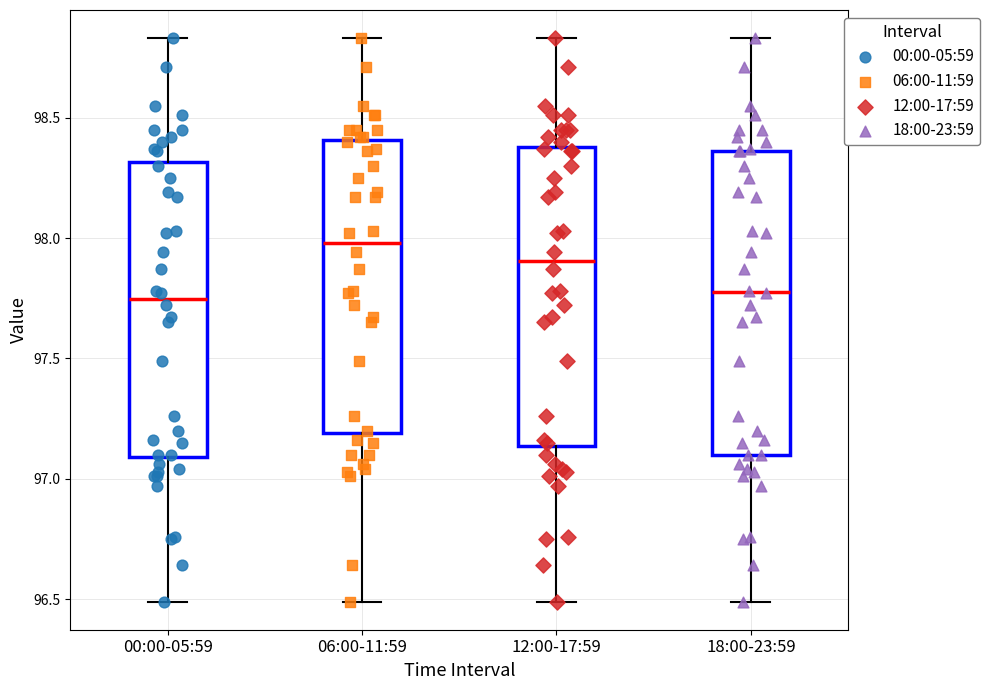

Reading left to right, read every box against the y-axis: the position of its median line, the range the box covers, and the ends of its whiskers. The values are not printed on the chart, so give them approximately, as read against the axis.

00:00-05:59: median 97.75, box 97.10 to 98.30, whiskers 96.50 to 98.85
06:00-11:59: median 98.00, box 97.20 to 98.40, whiskers 96.50 to 98.85
12:00-17:59: median 97.90, box 97.15 to 98.40, whiskers 96.50 to 98.85
18:00-23:59: median 97.80, box 97.10 to 98.35, whiskers 96.50 to 98.85